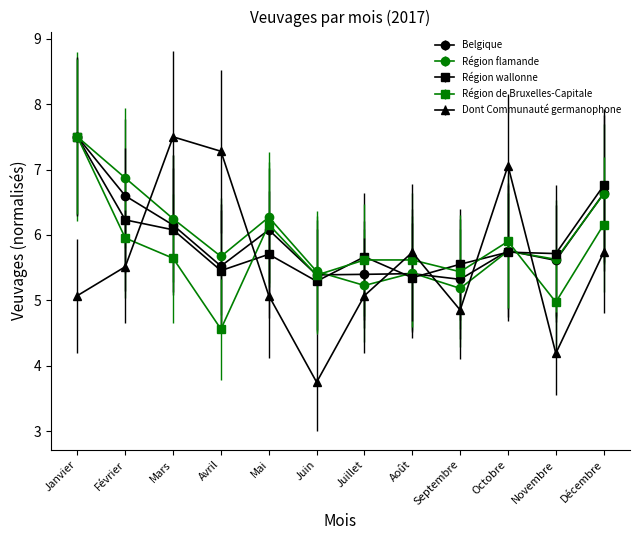

What position from the right is Août?

5